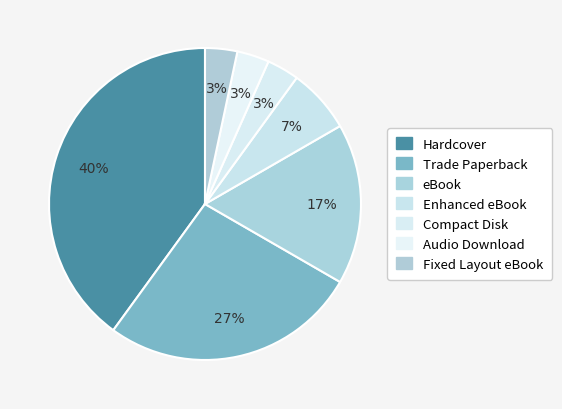

Count the number of slices in the pie.

7